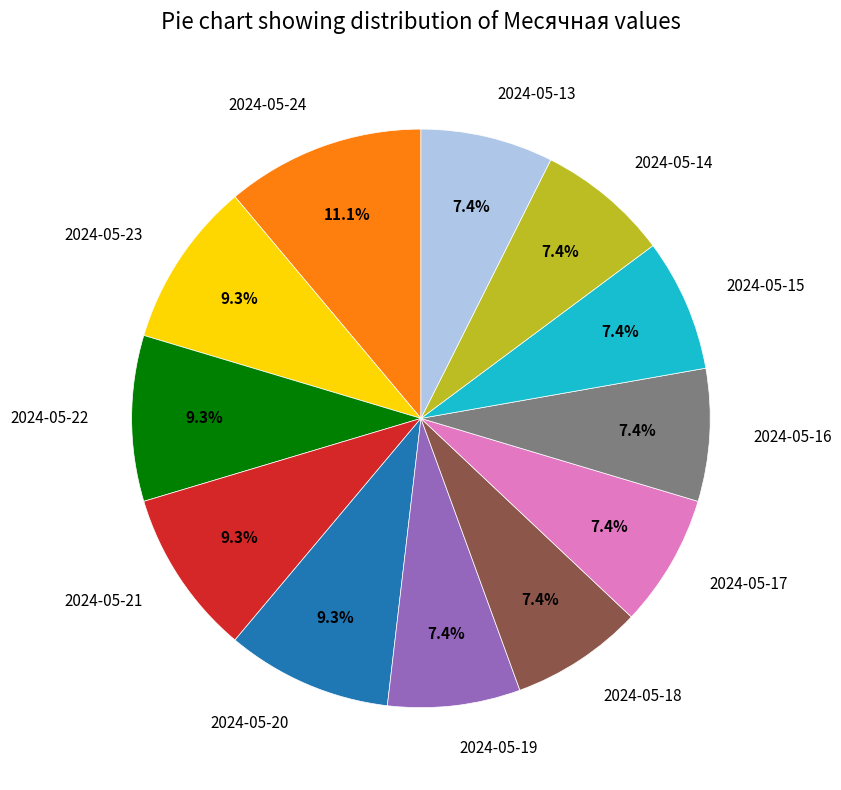

What is the largest slice in the pie chart?

2024-05-24